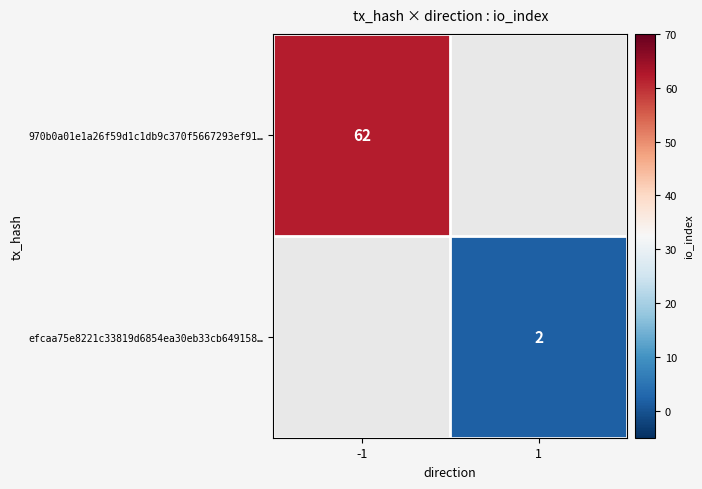

The efcaa75e8221c33819d6854ea30eb33cb649158… series shows 2 at 1. True or false?

True